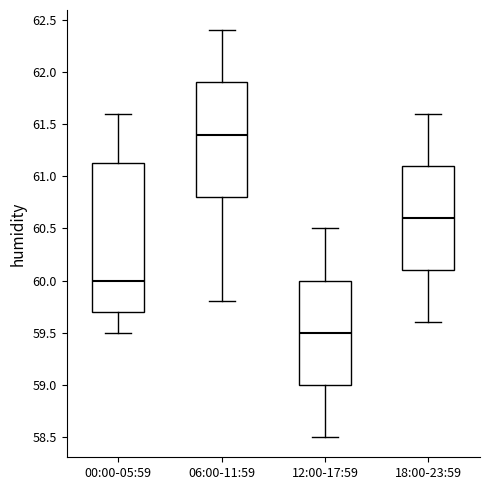

Reading left to right, transcribe this box plot: for each box, give where its median line is, the range the box spans, and where its two whiskers end, as read against the y-axis. The values are not printed on the chart, so give them approximately, as read against the axis.

00:00-05:59: median 60.00, box 59.70 to 61.15, whiskers 59.50 to 61.60
06:00-11:59: median 61.40, box 60.80 to 61.90, whiskers 59.80 to 62.40
12:00-17:59: median 59.50, box 59.00 to 60.00, whiskers 58.50 to 60.50
18:00-23:59: median 60.60, box 60.10 to 61.10, whiskers 59.60 to 61.60